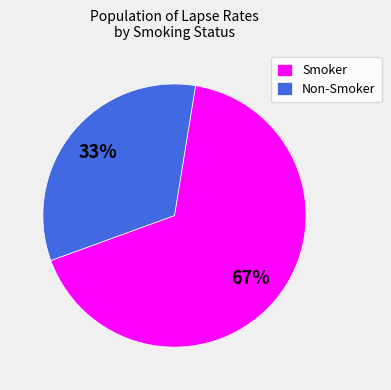

Rank the categories by value from lowest to highest.

Non-Smoker, Smoker